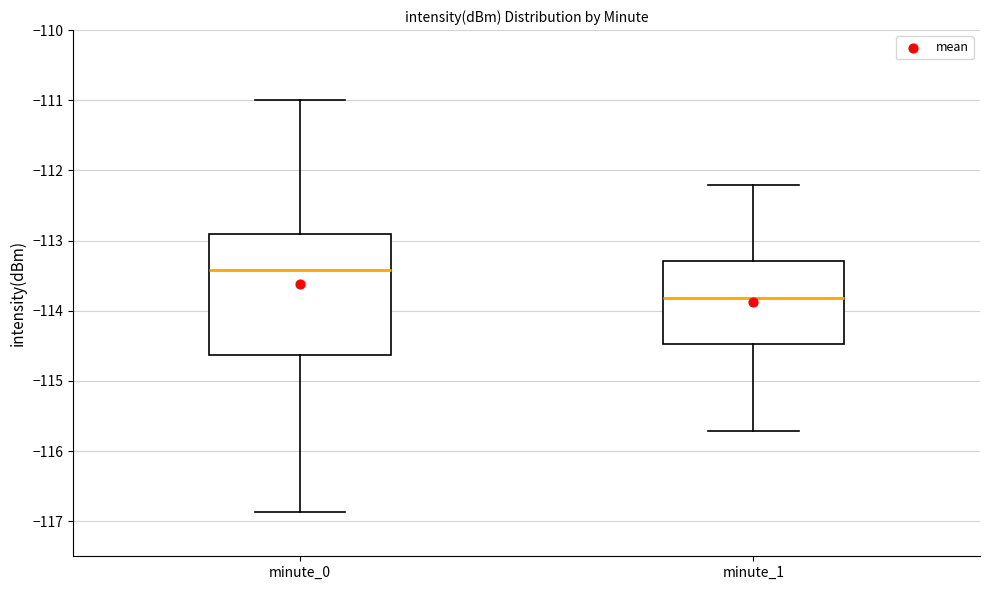

Which box has the lowest median line?

minute_1